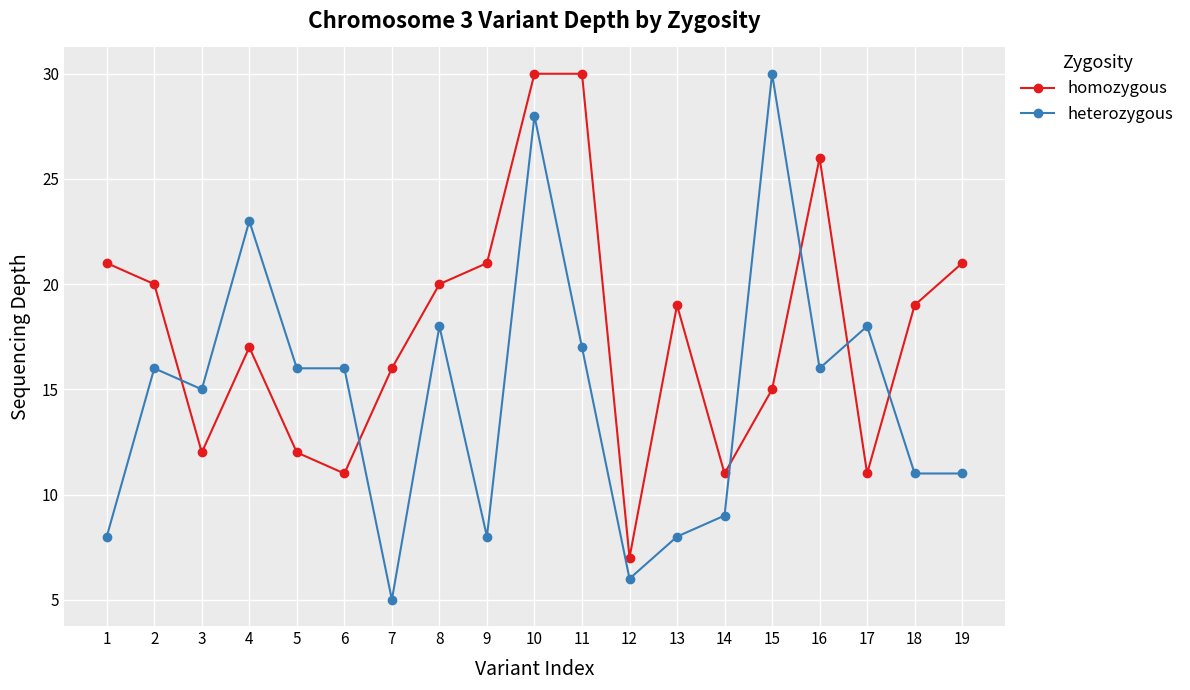

What is the total value across all series at 2?

36